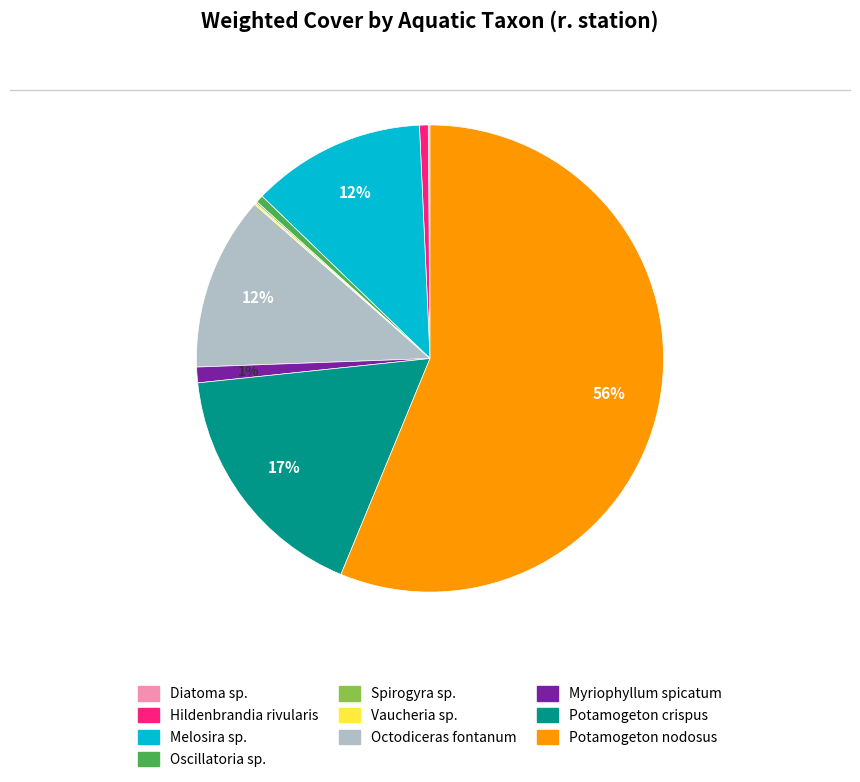

What percentage is the Myriophyllum spicatum slice, to the nearest percent?

1%